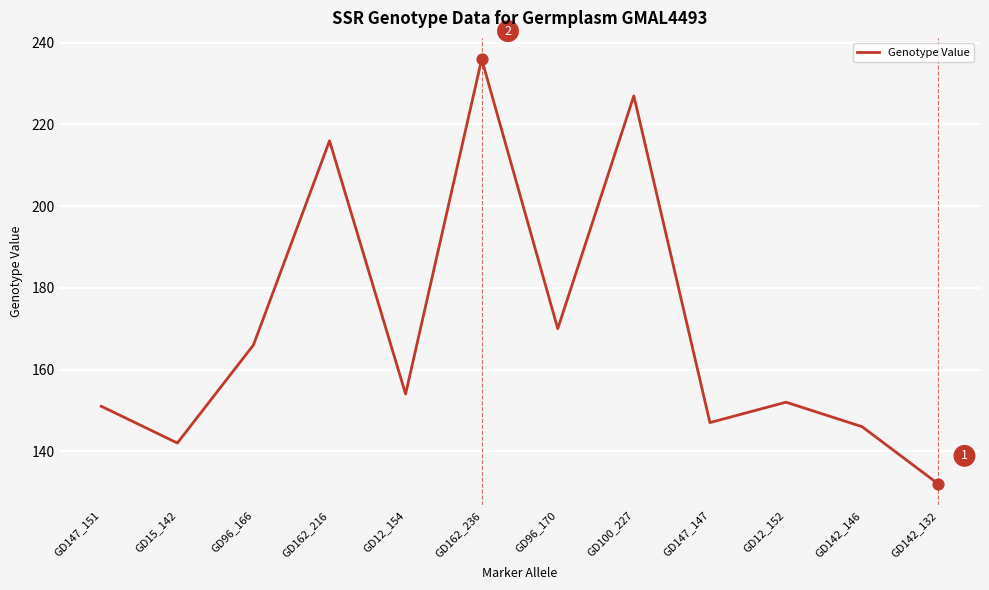

Approximately how many times larger is the value at GD12_154 compared to GD147_147?

1.0